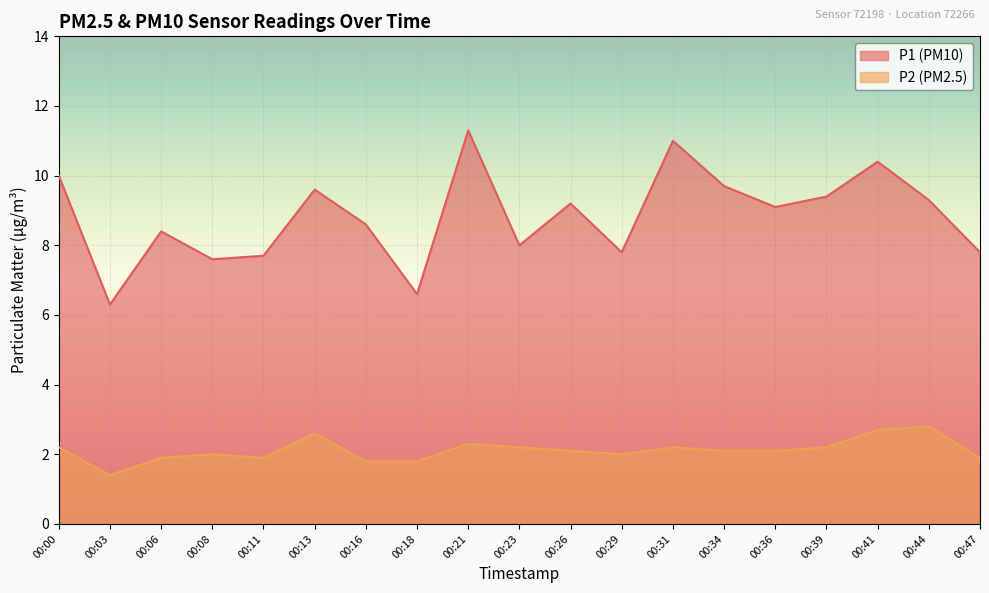

How many lines are shown in the chart?

2